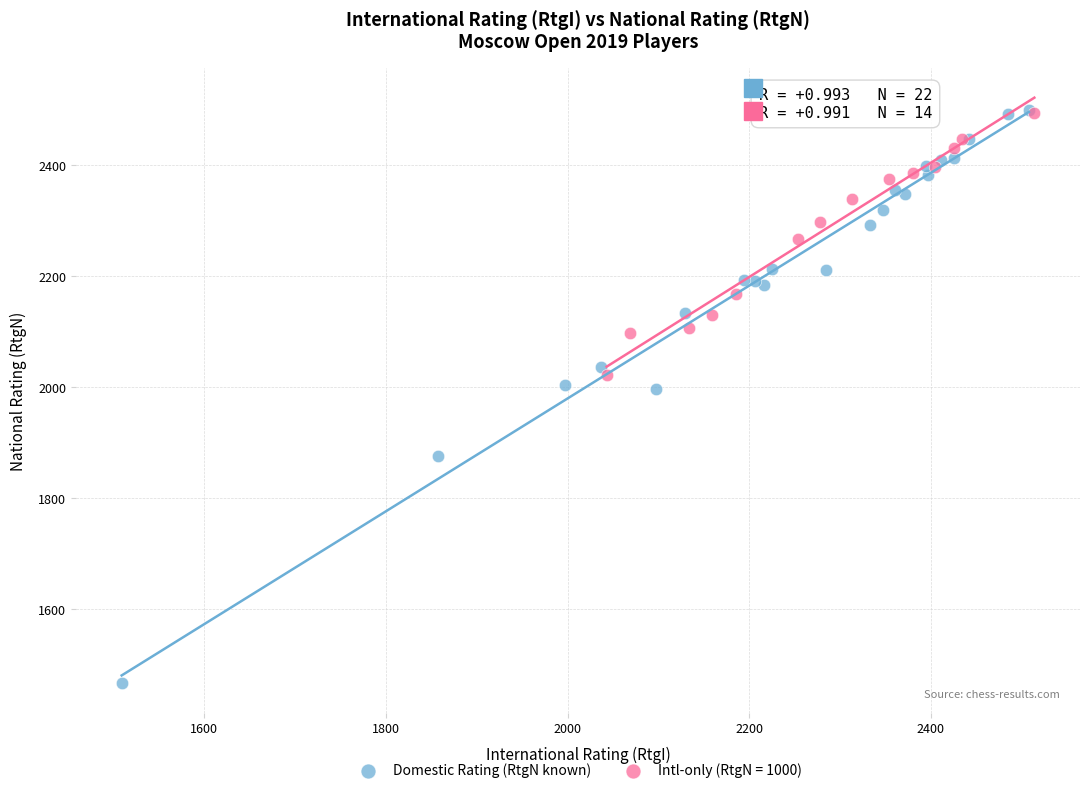

Which series has the widest spread of Y values?

Domestic Rating (RtgN known)